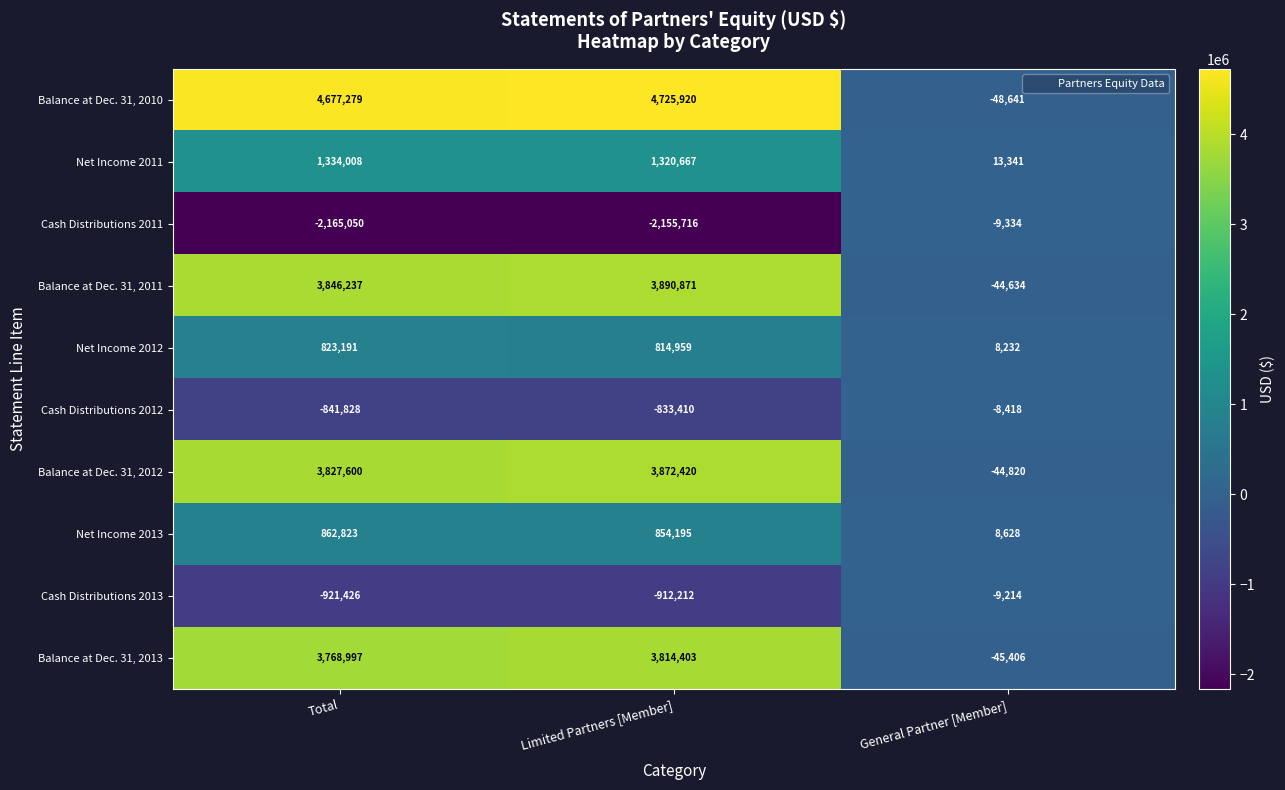

The Cash Distributions 2011 series shows -4916 at General Partner [Member]. True or false?

False